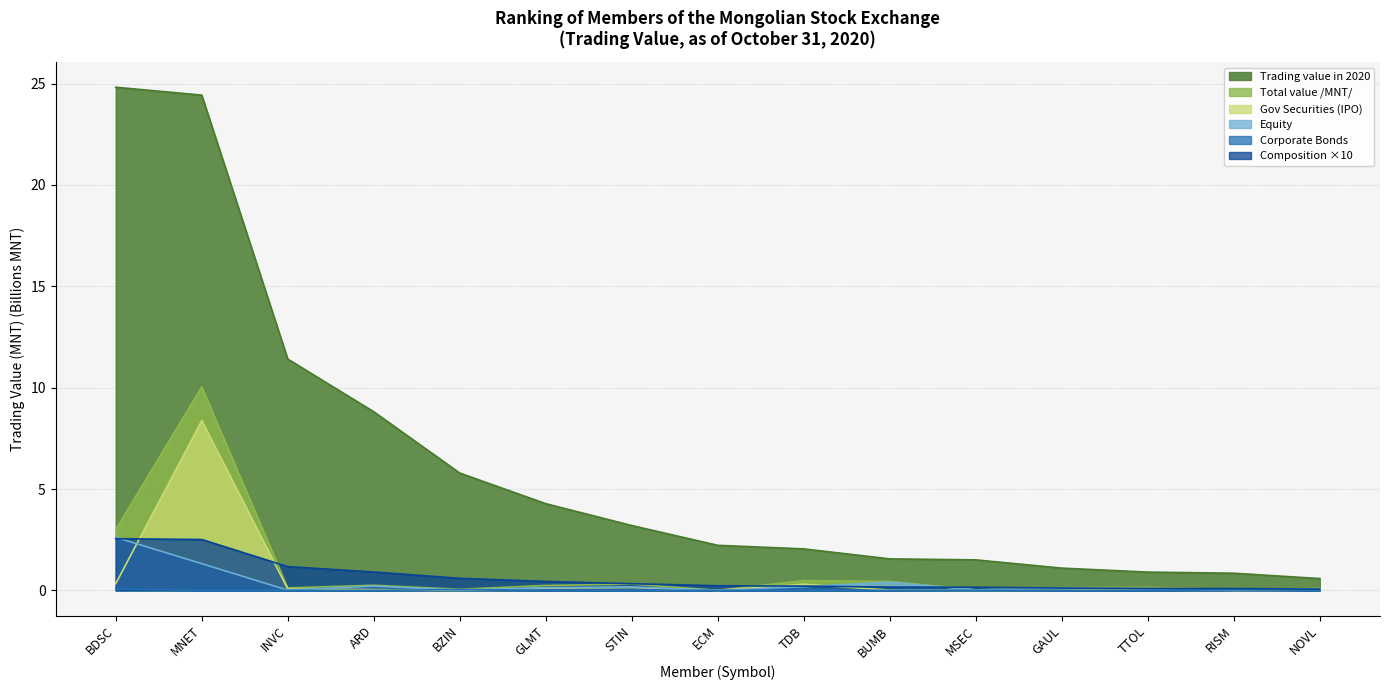

Rank the categories by Composition value from lowest to highest.

NOVL, RISM, TTOL, GAUL, MSEC, BUMB, TDB, ECM, STIN, GLMT, BZIN, ARD, INVC, MNET, BDSC